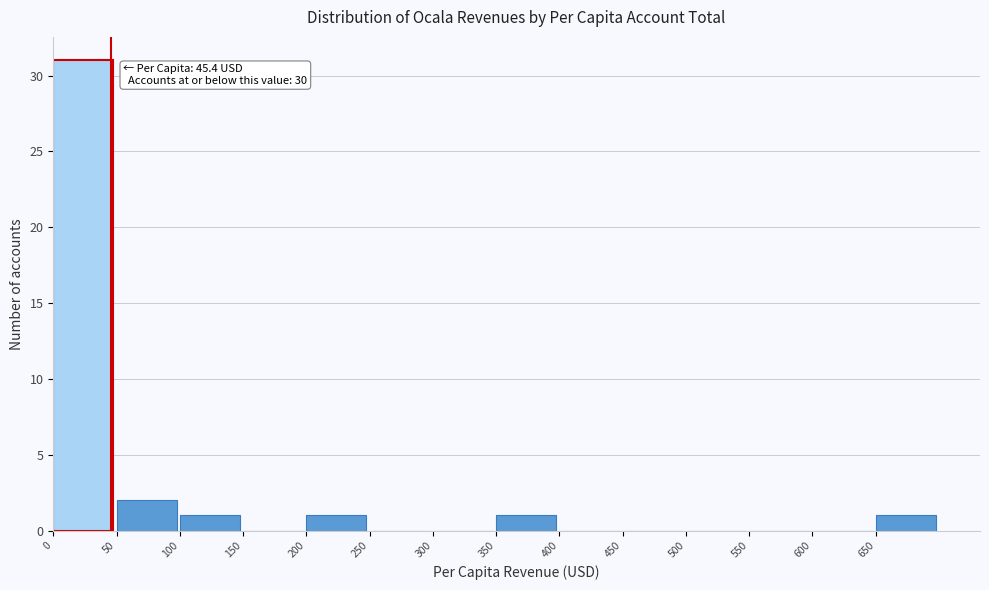

Over which range of the x-axis is the bar tallest?

0 to 50